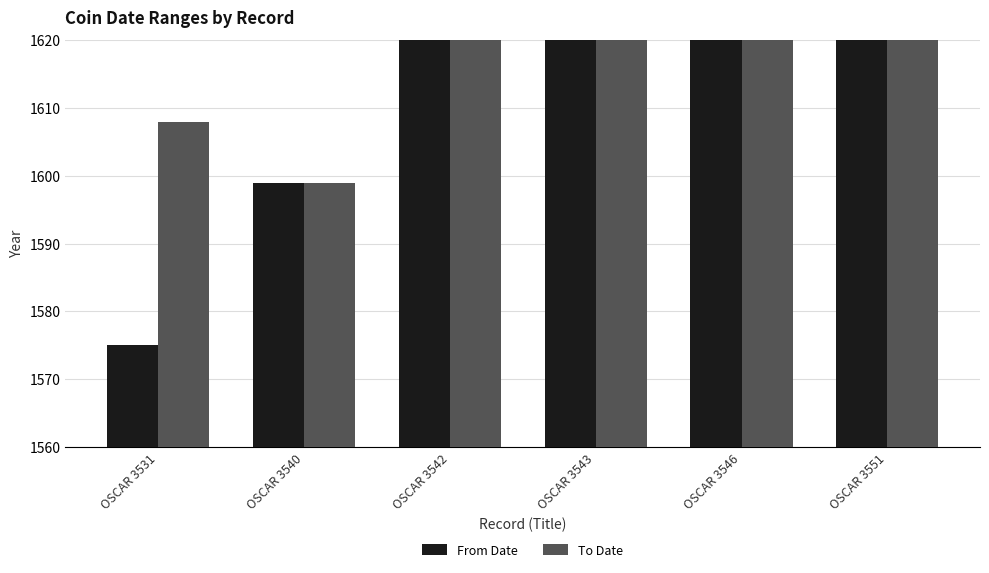

What is the average value of the From Date series?

1611